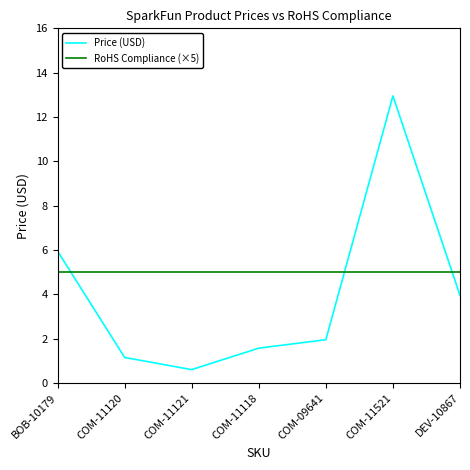

At which label does Price (USD) first exceed 1?

BOB-10179